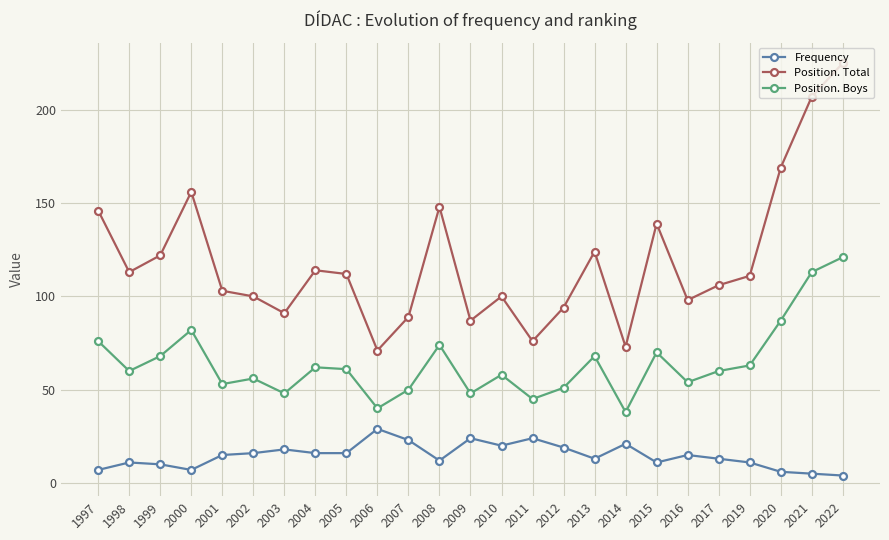

Is the value of Position. Total at 2002 greater than the value of Position. Boys at 2011?

Yes